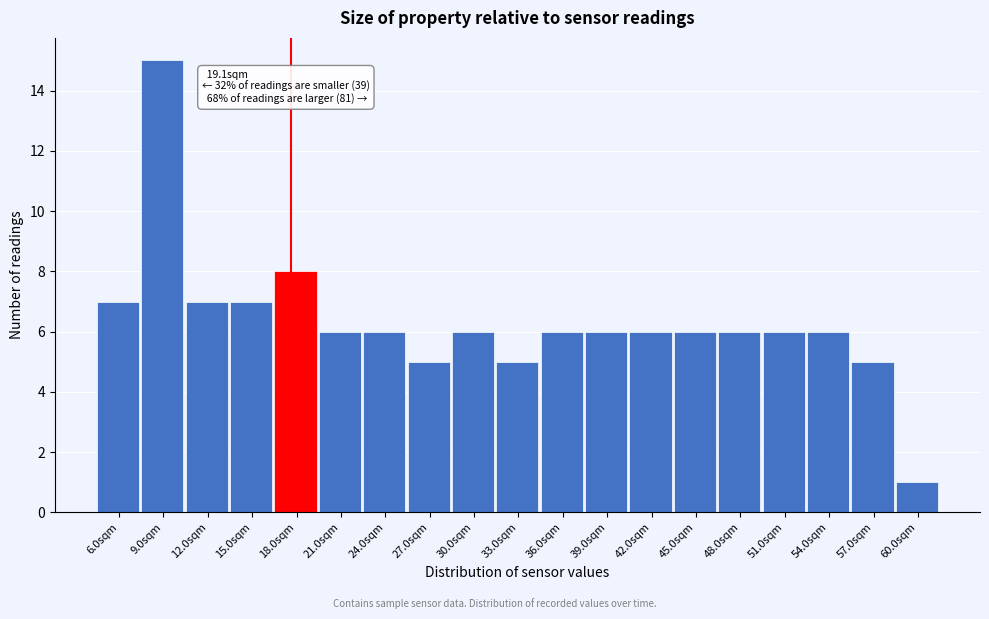

Reading right to left, what are all the values shown in this chart?

1	5	6	6	6	6	6	6	6	5	6	5	6	6	8	7	7	15	7